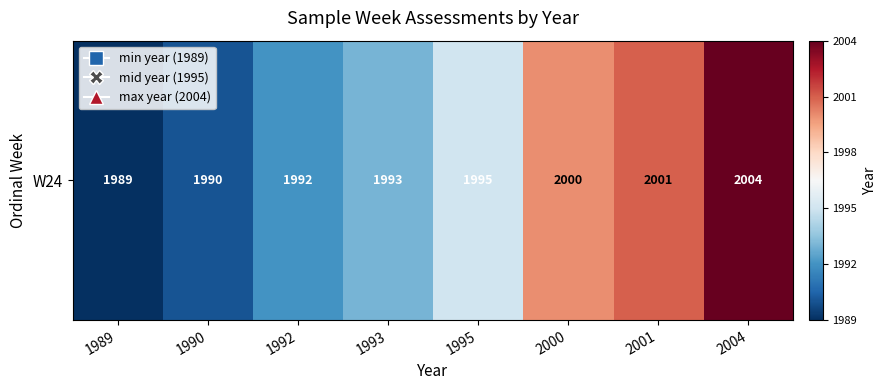

List the labels in order of value, smallest first.

1989, 1990, 1992, 1993, 1995, 2000, 2001, 2004